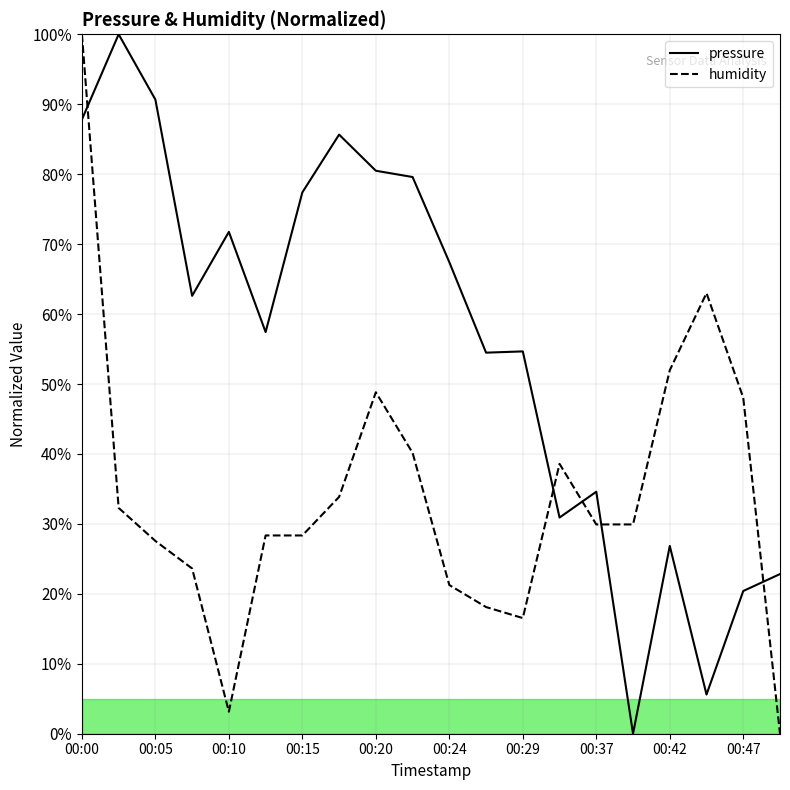

What is the maximum value shown in the chart?

100.0